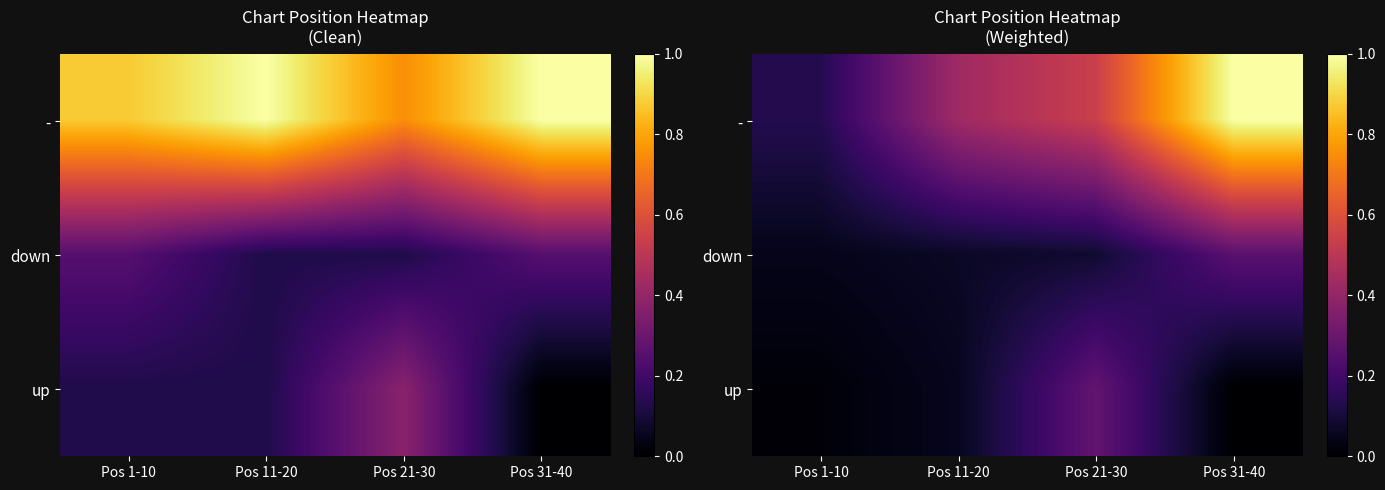

What is the highest value of the down series?

0.3